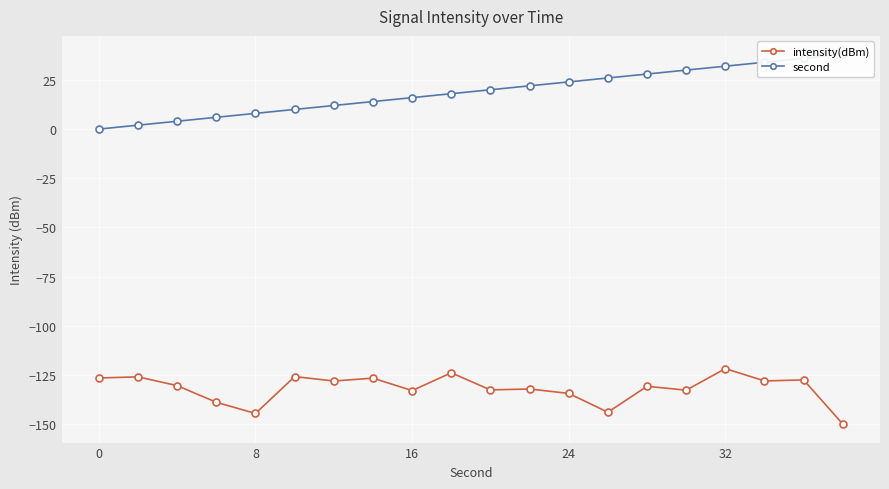

What is the greatest value displayed?

38.0